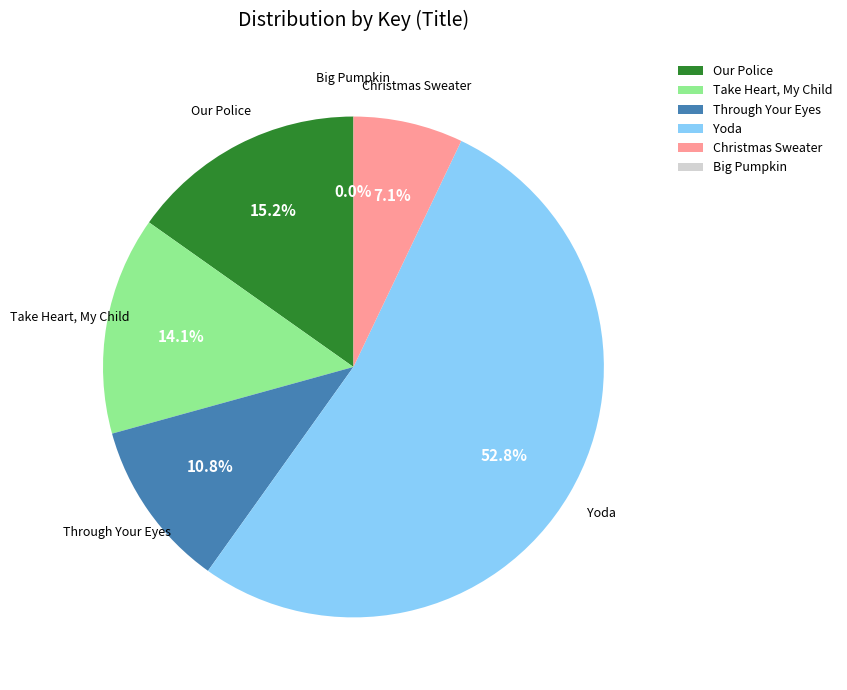

Which slice is the largest?

Yoda